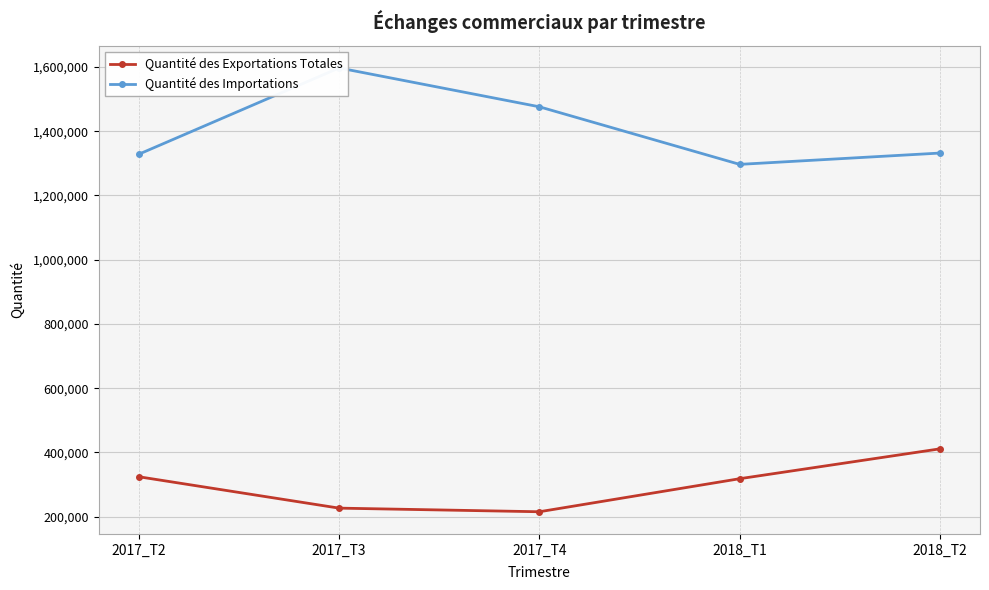

How many lines are shown in the chart?

2